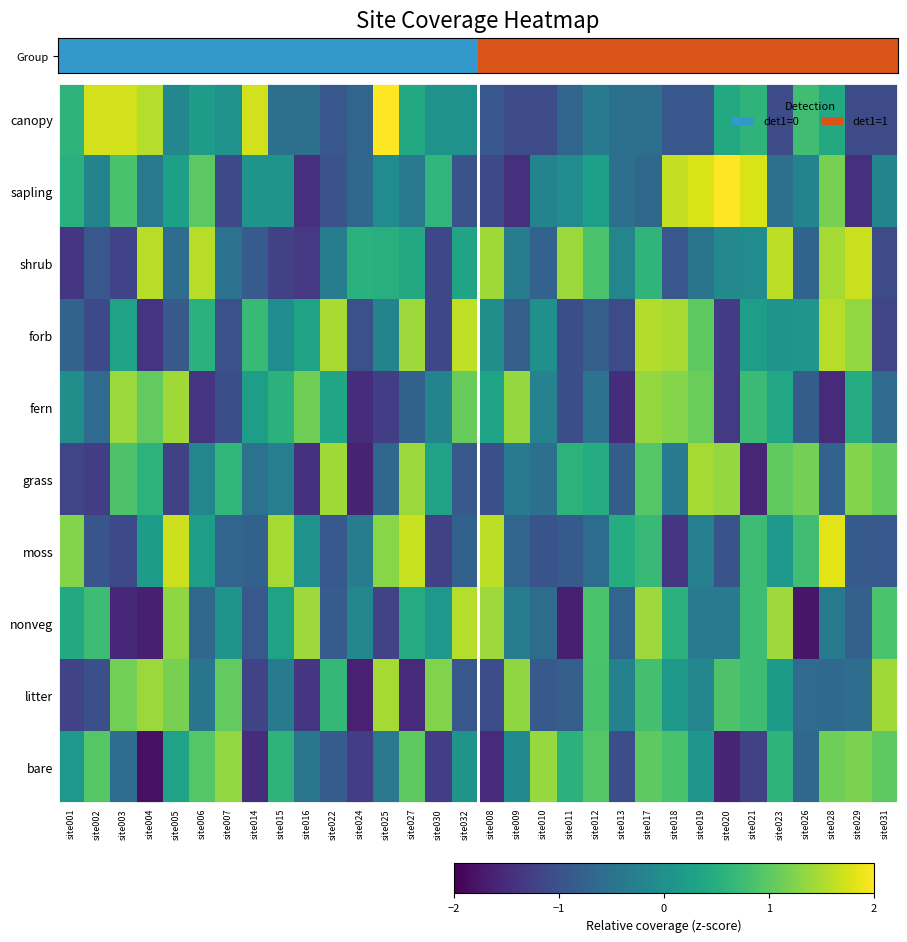

Between site025 and site027, which is larger?

site025